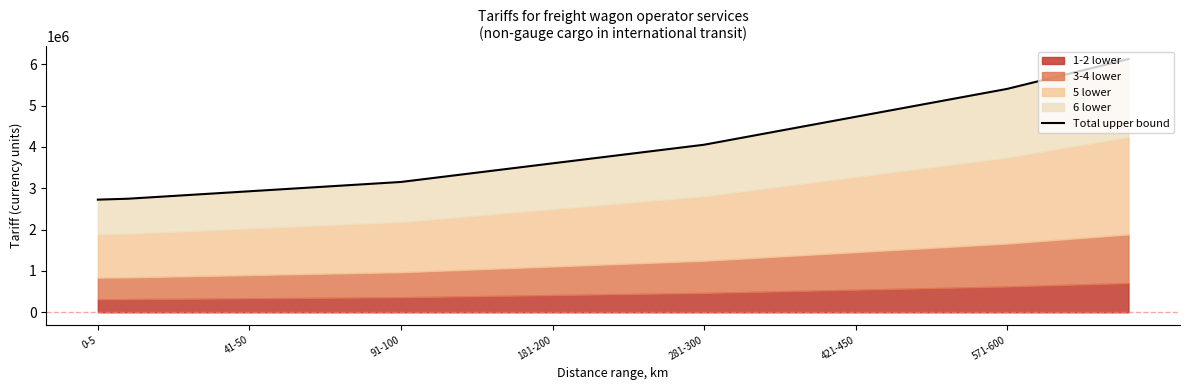

Is it true that the value at 16 is 3693690?

True